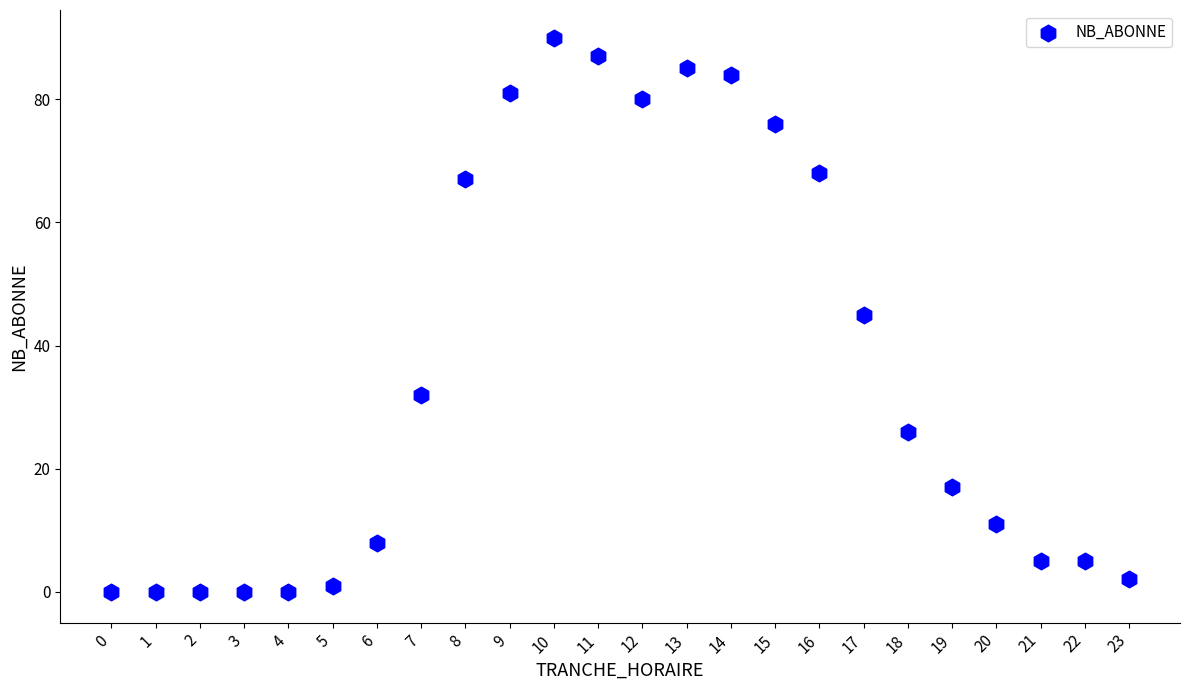

What is the range of Y values (max minus min)?

90